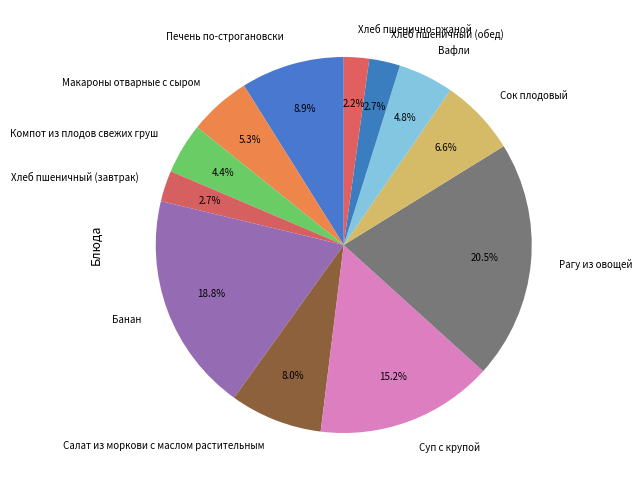

What percentage is the Вафли slice, to the nearest percent?

5%